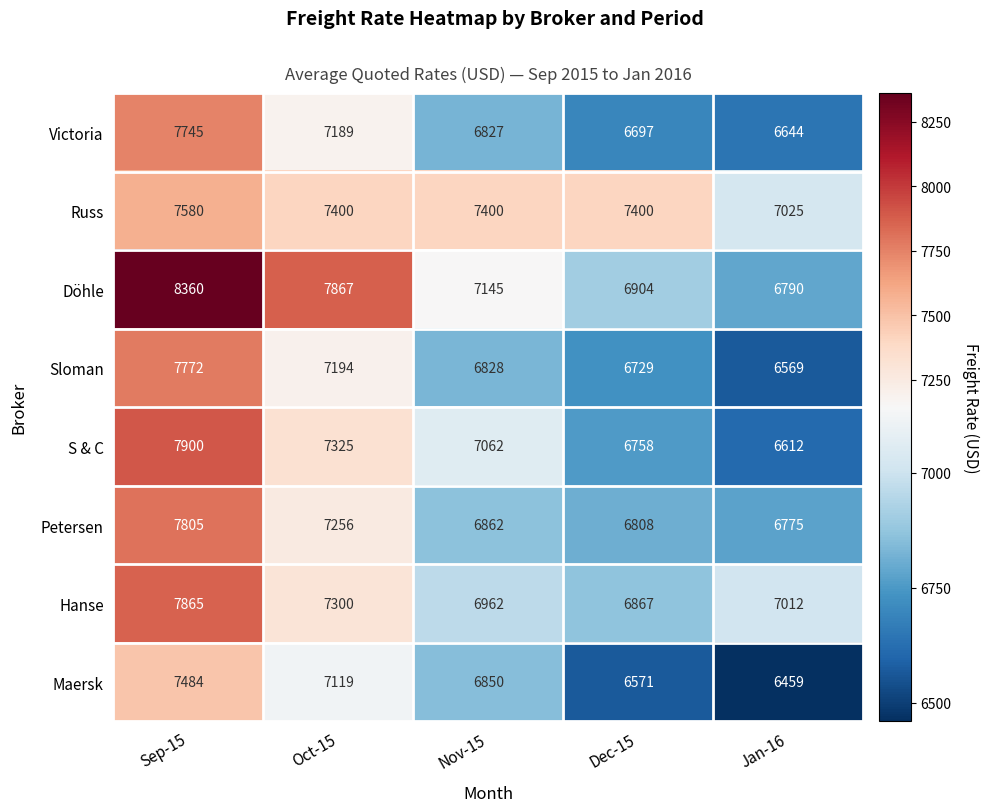

At Dec-15, list the series in order from largest to smallest.

Russ, Döhle, Hanse, Petersen, S & C, Sloman, Victoria, Maersk